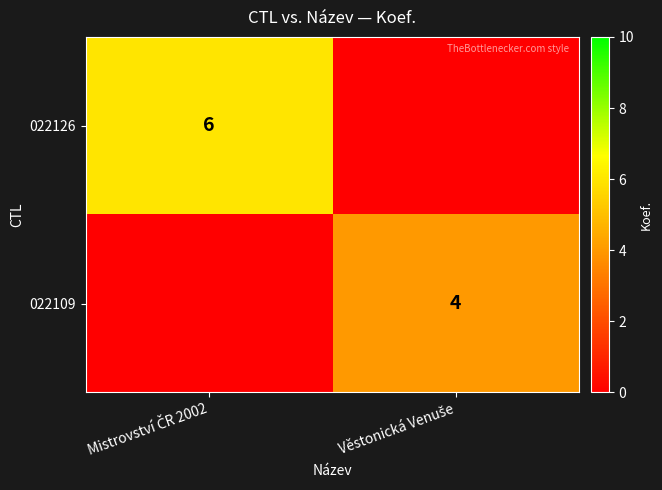

What is the difference between the highest and lowest values at Věstonická Venuše?

4